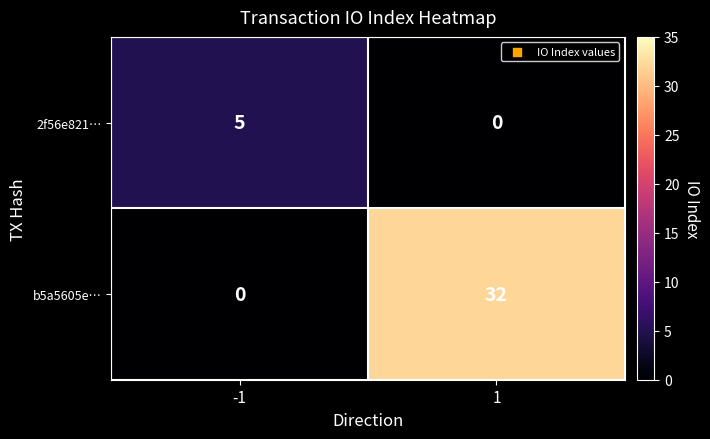

Reading left to right, extract all data points from this chart.

2f56e821…: 5	0
b5a5605e…: 0	32